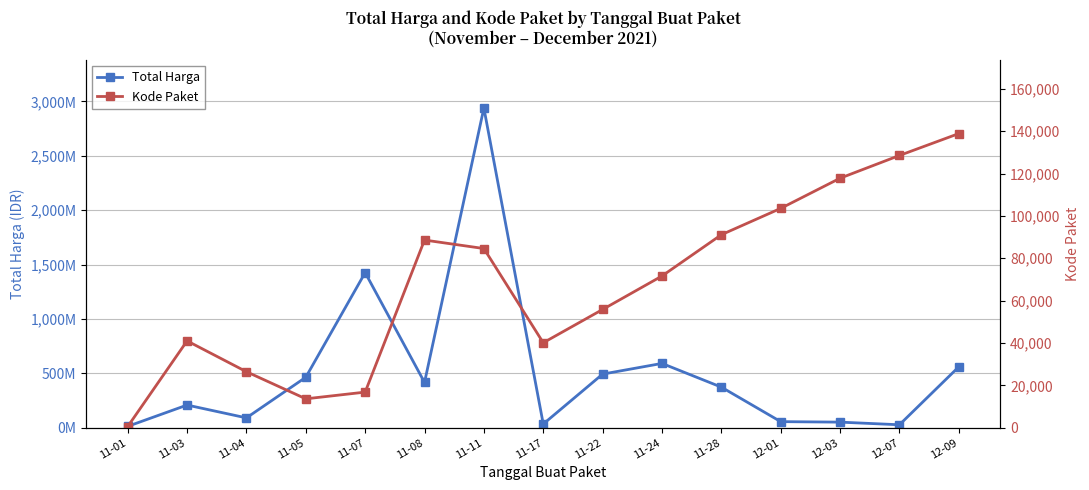

What is the label of the 14th point from the right?

11-03